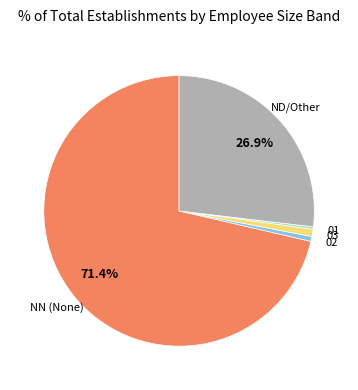

Which category has the biggest portion of the pie?

NN (None)